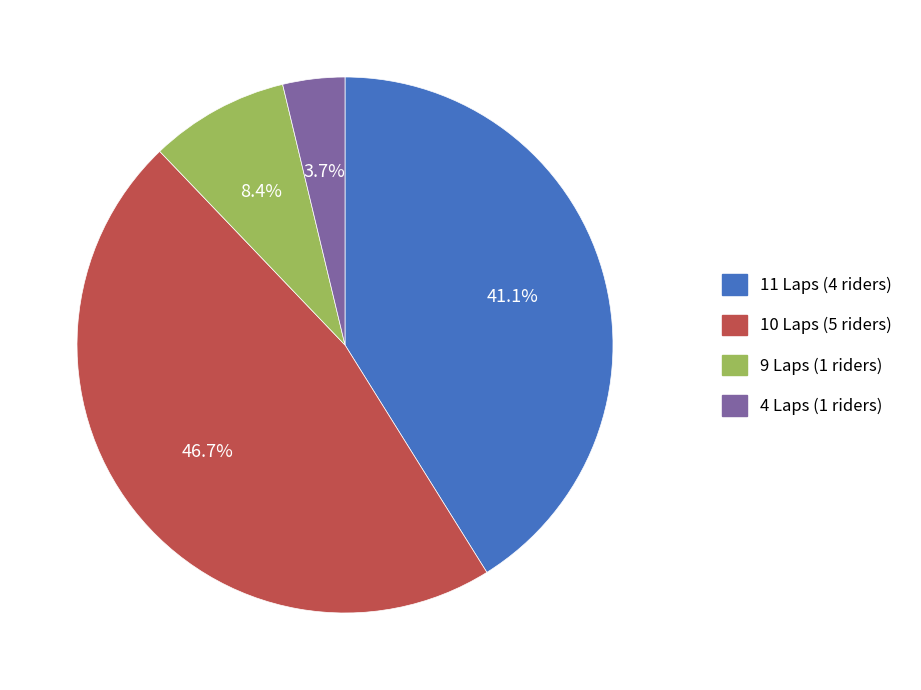

Does any single category account for the majority?

No